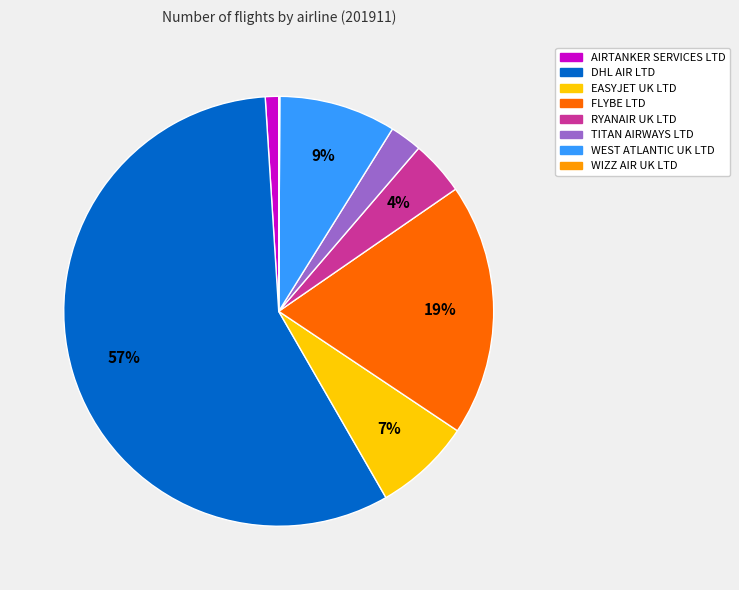

What is the majority slice?

DHL AIR LTD